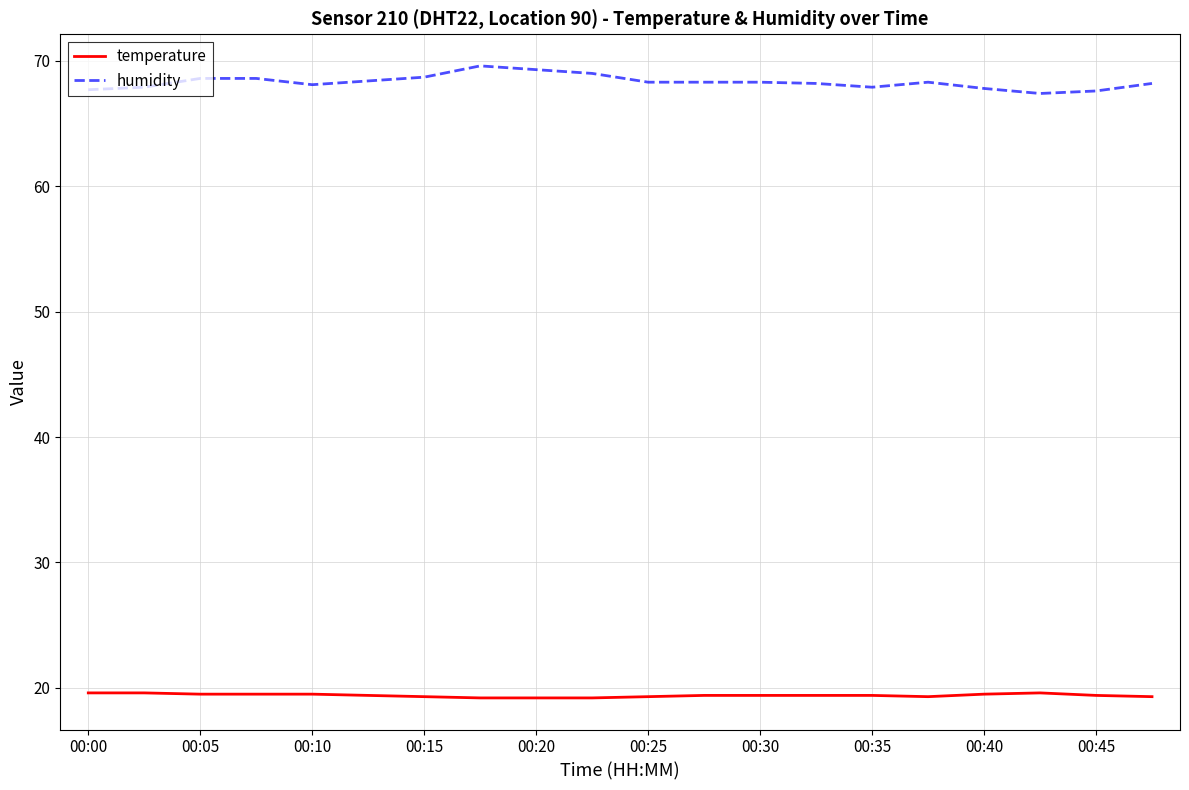

What is the average value of the temperature series?

19.4